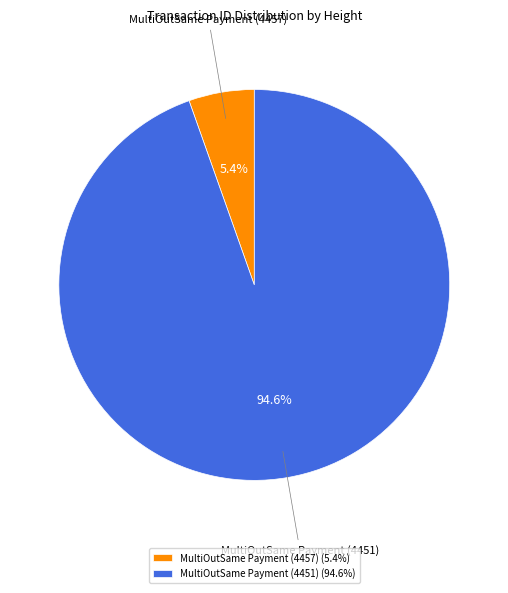

Count the number of slices in the pie.

2